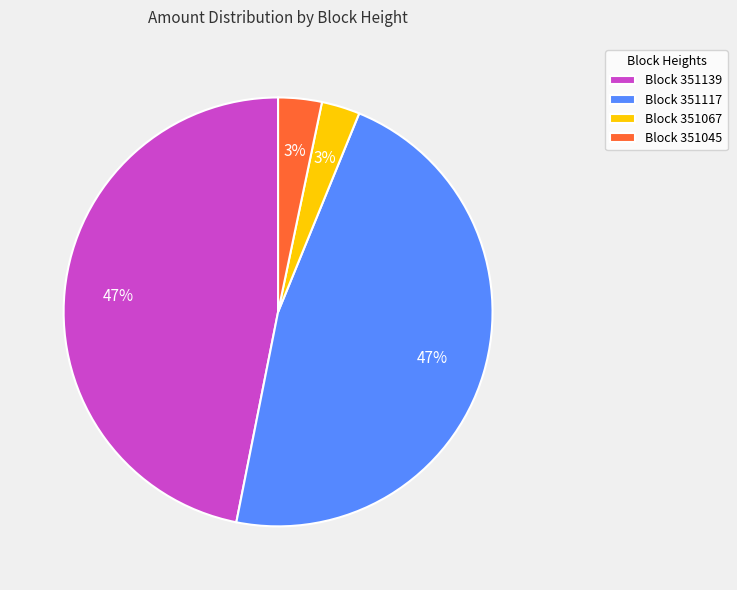

How many segments does this pie chart have?

4